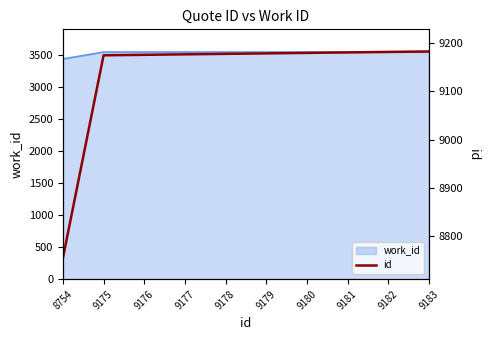

Reading left to right, list all the values displayed in this chart.

8754=8754	9175=9175	9176=9176	9177=9177	9178=9178	9179=9179	9180=9180	9181=9181	9182=9182	9183=9183